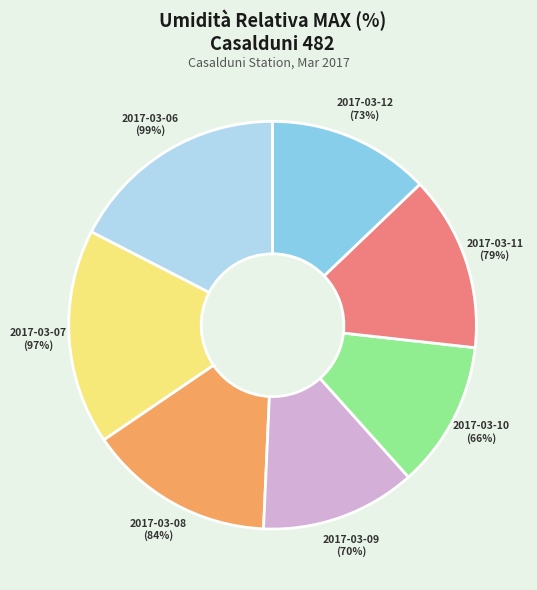

Which category has the smallest portion of the pie?

2017-03-10